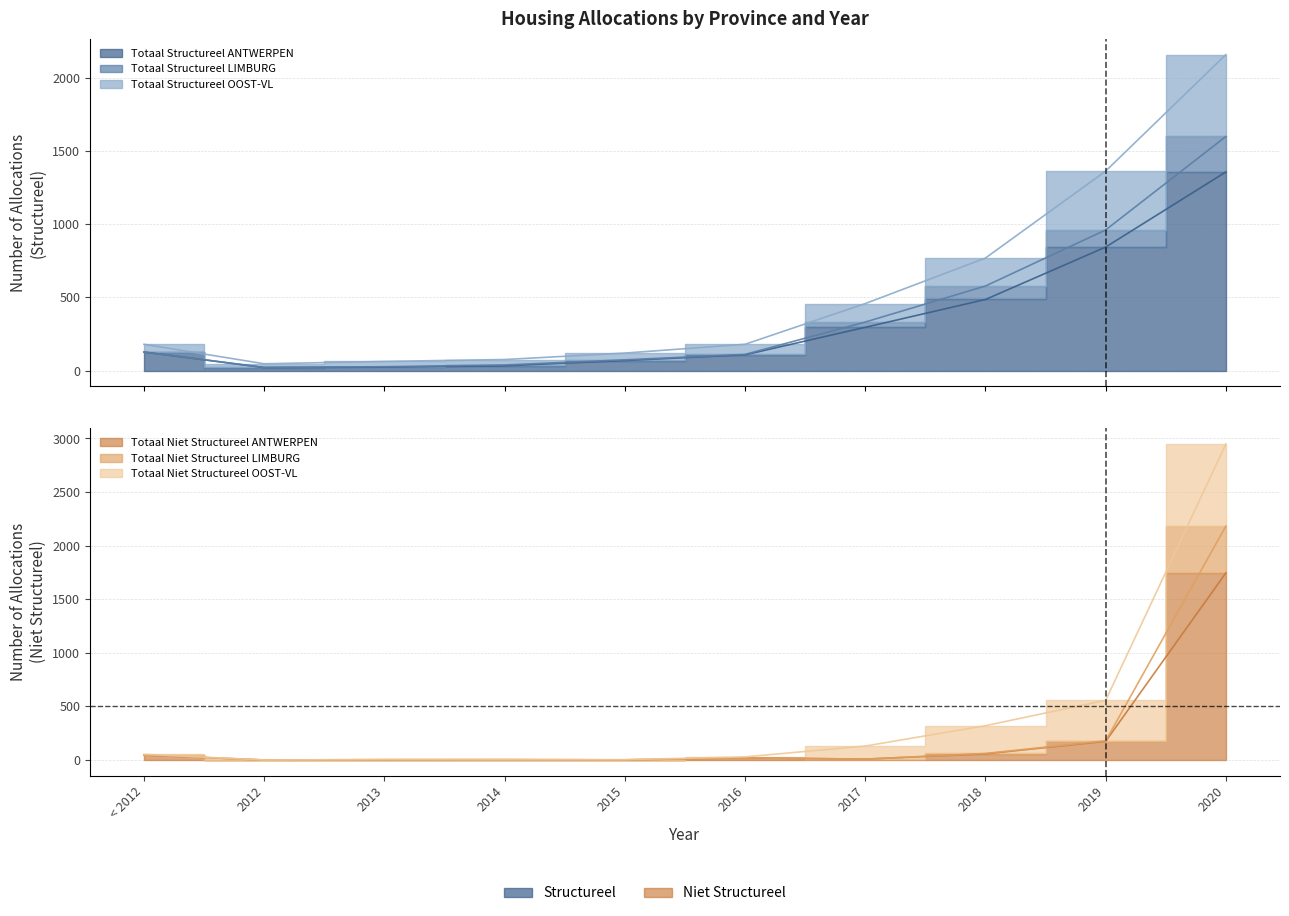

How many data points in Totaal Structureel LIMBURG are less than 127?

5